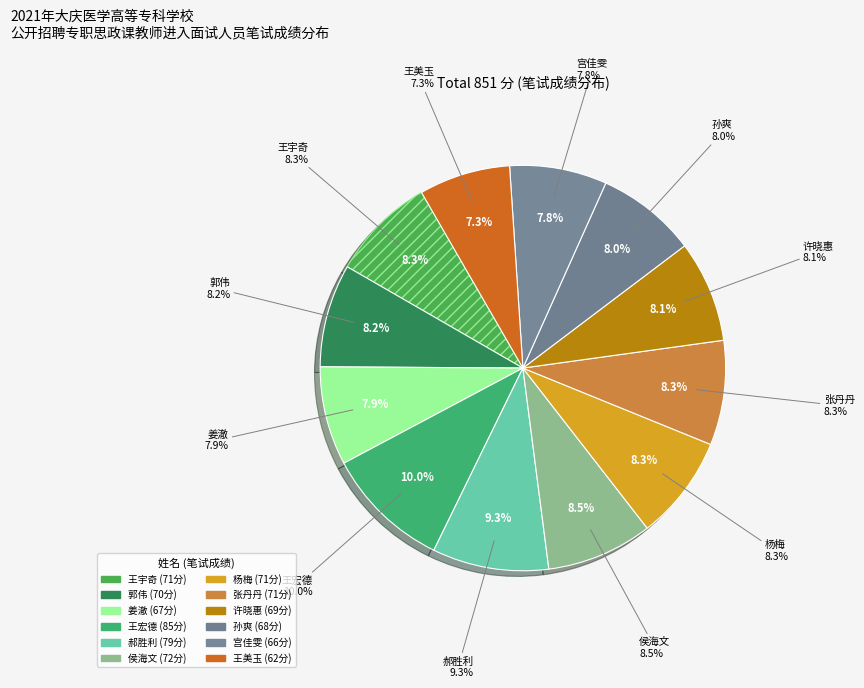

Which category has the biggest portion of the pie?

王宏德